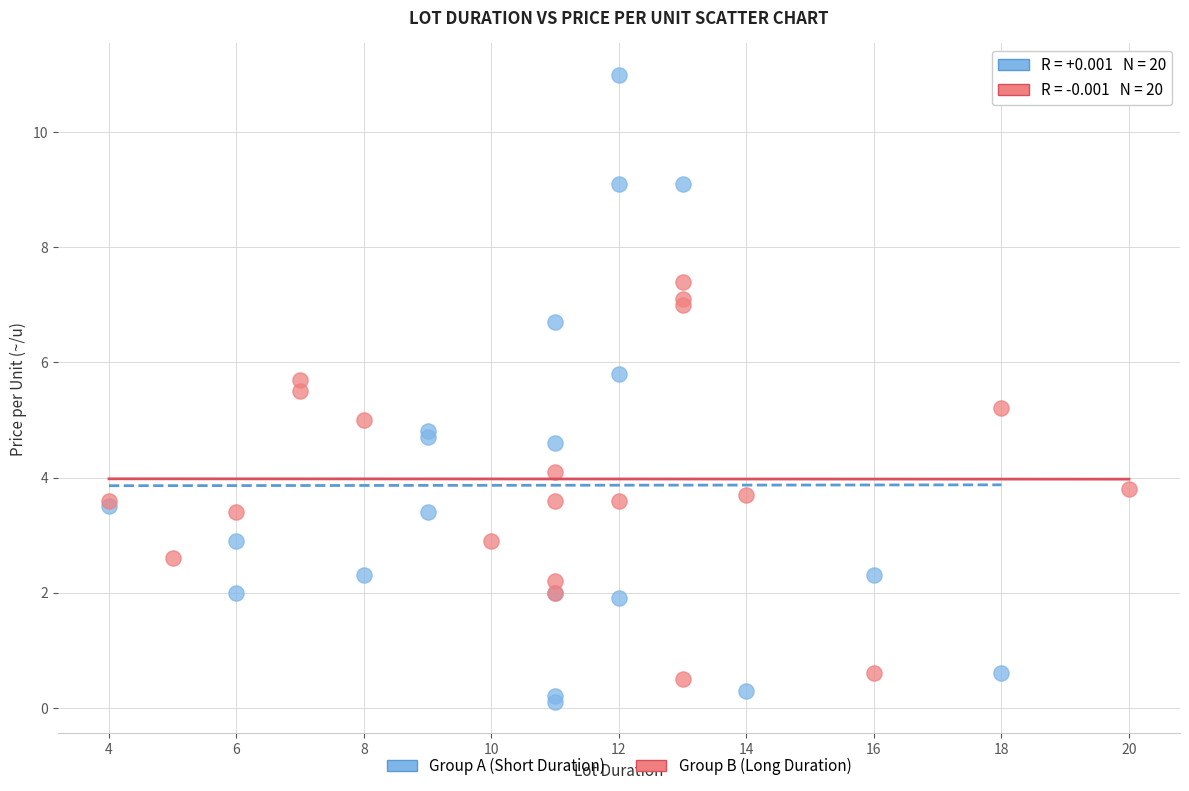

Which series reaches the minimum Y coordinate?

Group A (Short Duration)